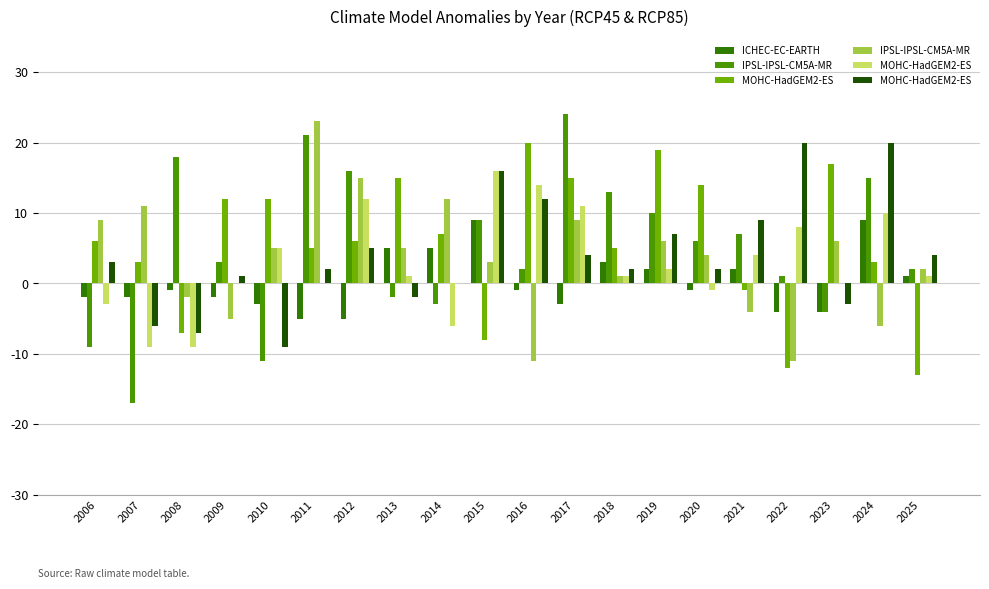

What are all the series names shown in the legend?

ICHEC-EC-EARTH, IPSL-IPSL-CM5A-MR, MOHC-HadGEM2-ES